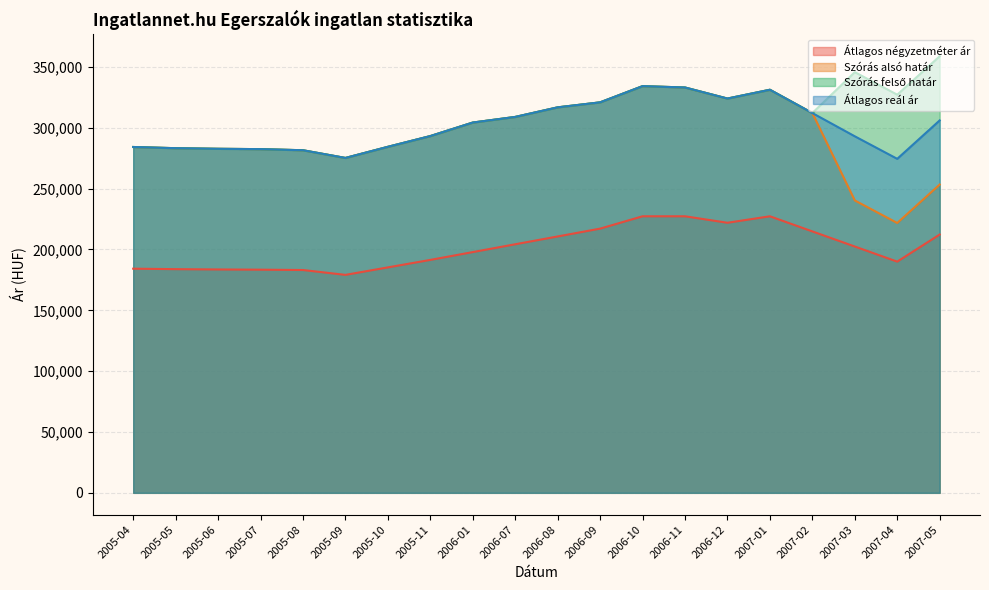

At which label does Szórás felső határ reach its minimum?

2005-09